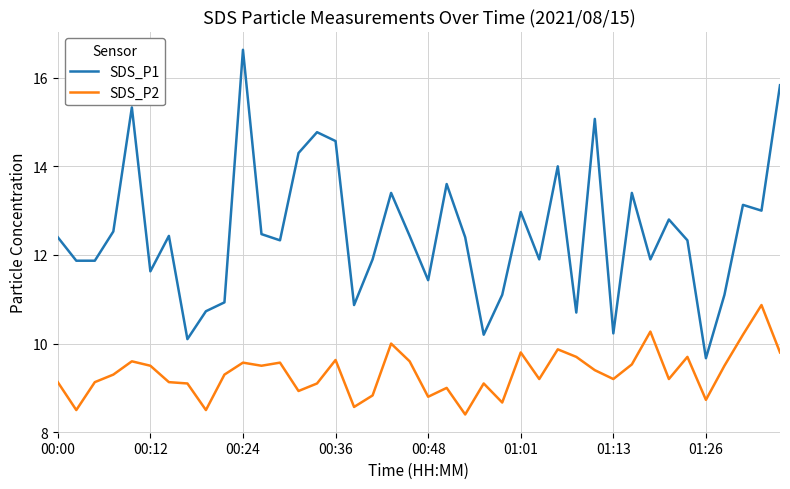

List the series in order of their overall mean, lowest first.

SDS_P2, SDS_P1